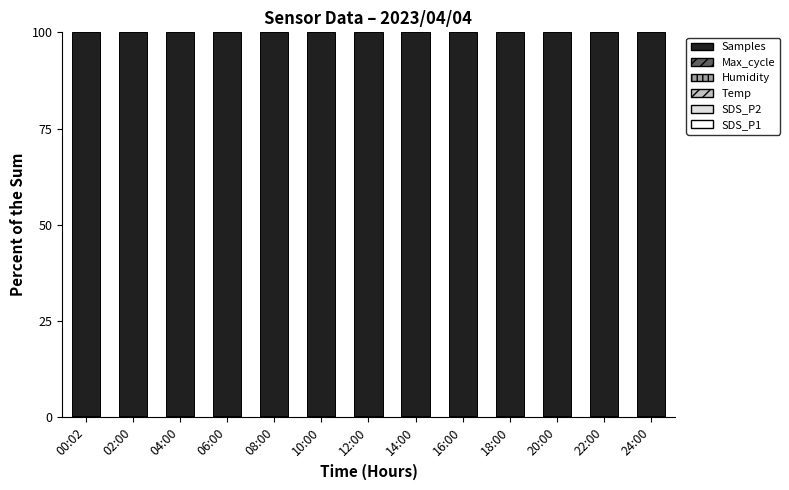

Are the bars grouped side by side (vs. stacked)?

No